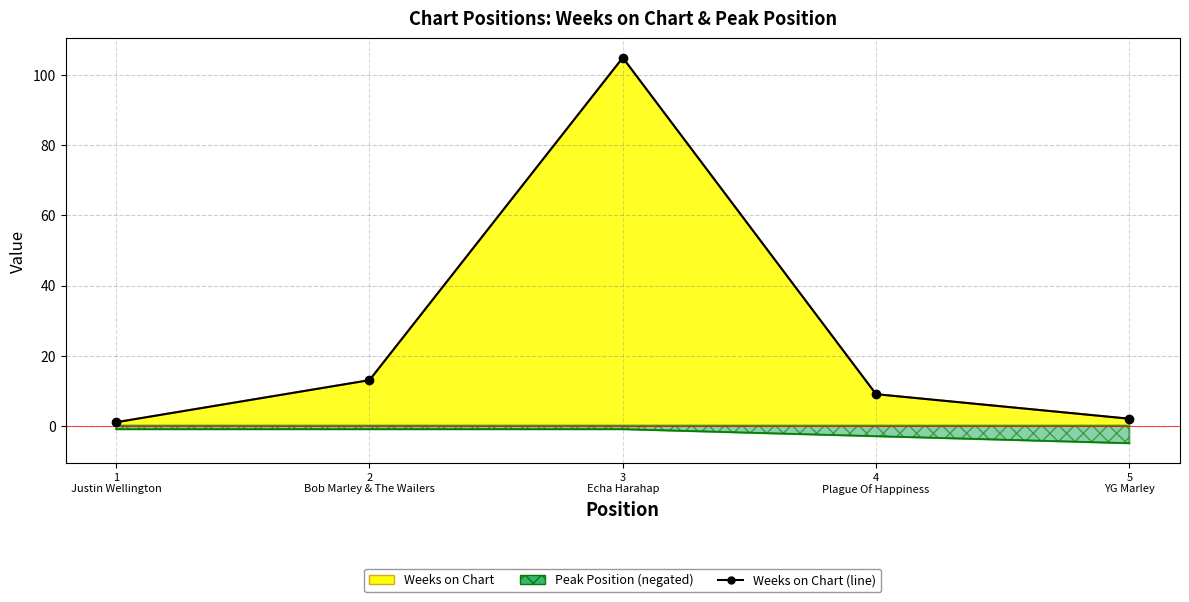

What is the value of the 4th point from the left?

9